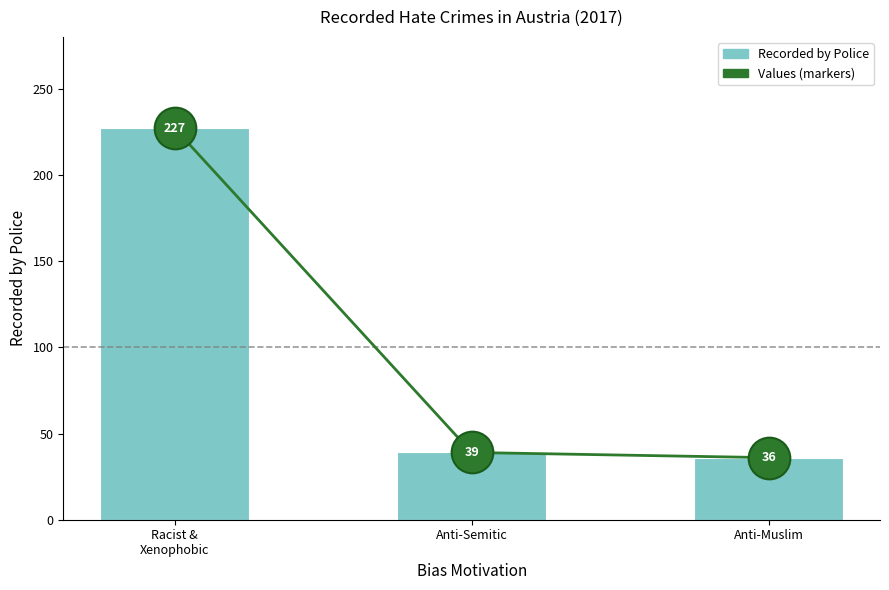

At which category is the sum across all series the highest?

Racist &
Xenophobic